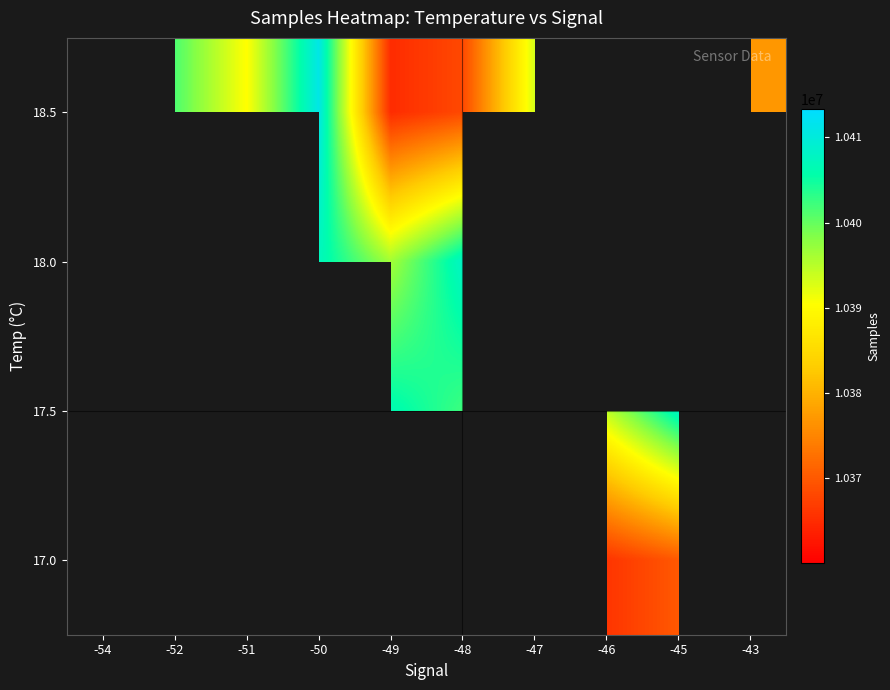

What is the spread (max minus min) of values at -48?

42667.5